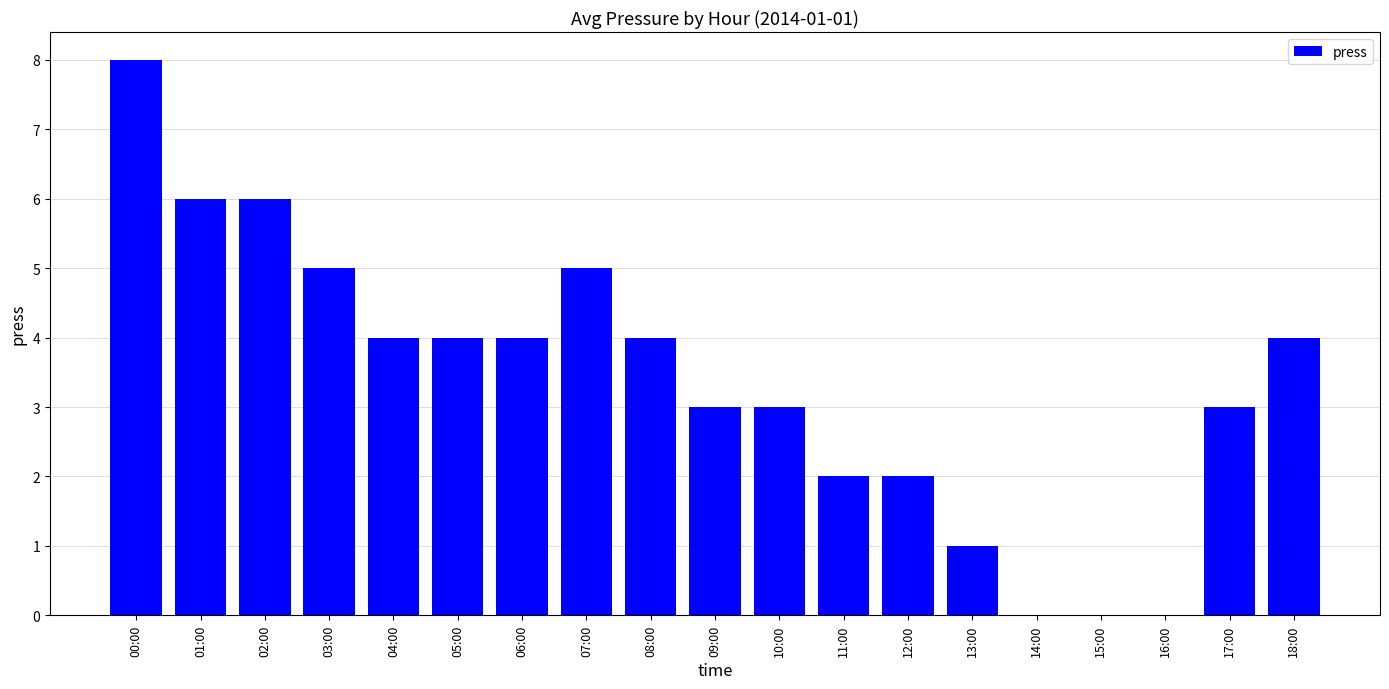

What is the sum of all values?

64